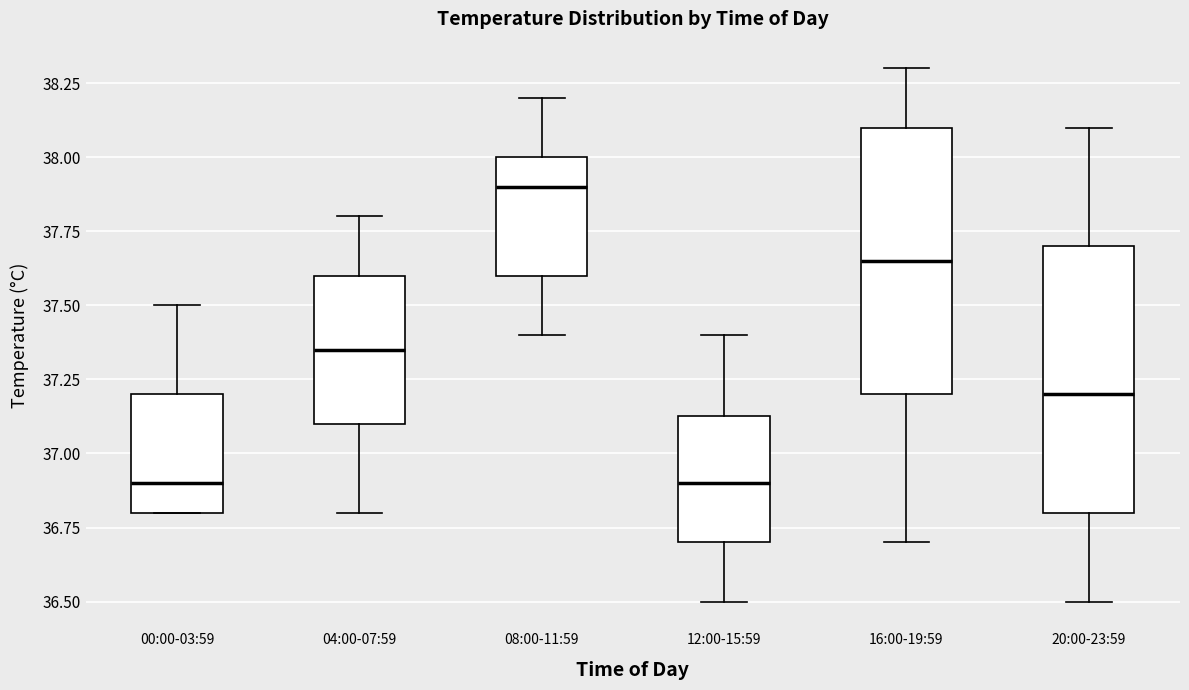

Where does the lower whisker of the box for 12:00-15:59 end on the y-axis? The values are not printed on the chart, so give them approximately, as read against the axis.

36.50